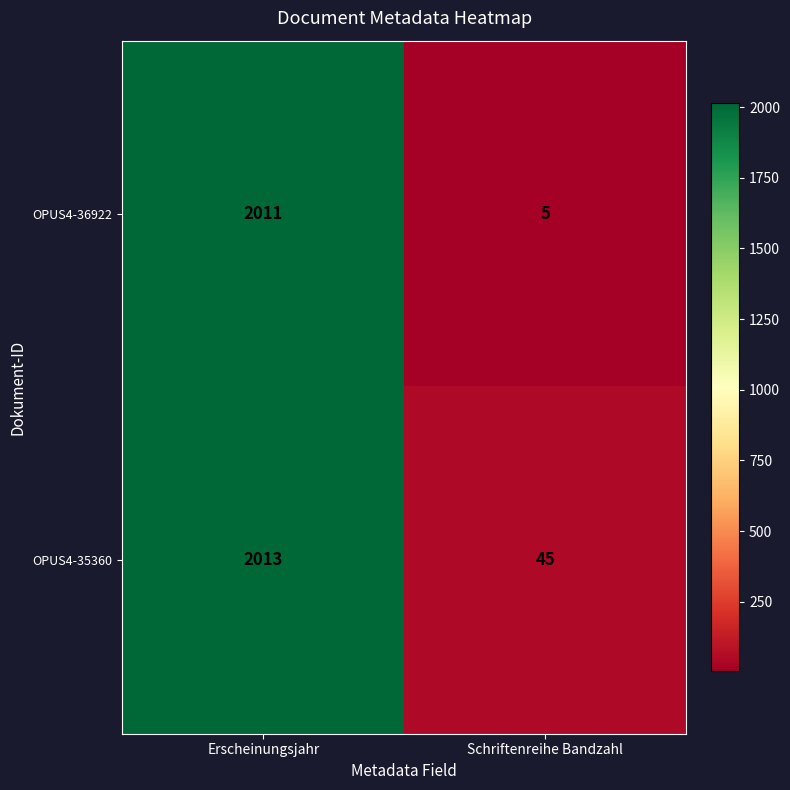

Which series has the largest range (max minus min)?

OPUS4-36922